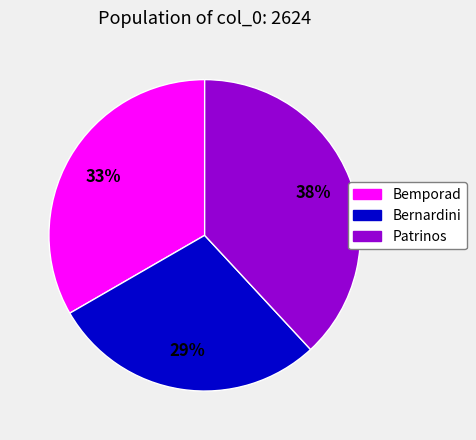

Between Patrinos and Bemporad, which is larger?

Patrinos